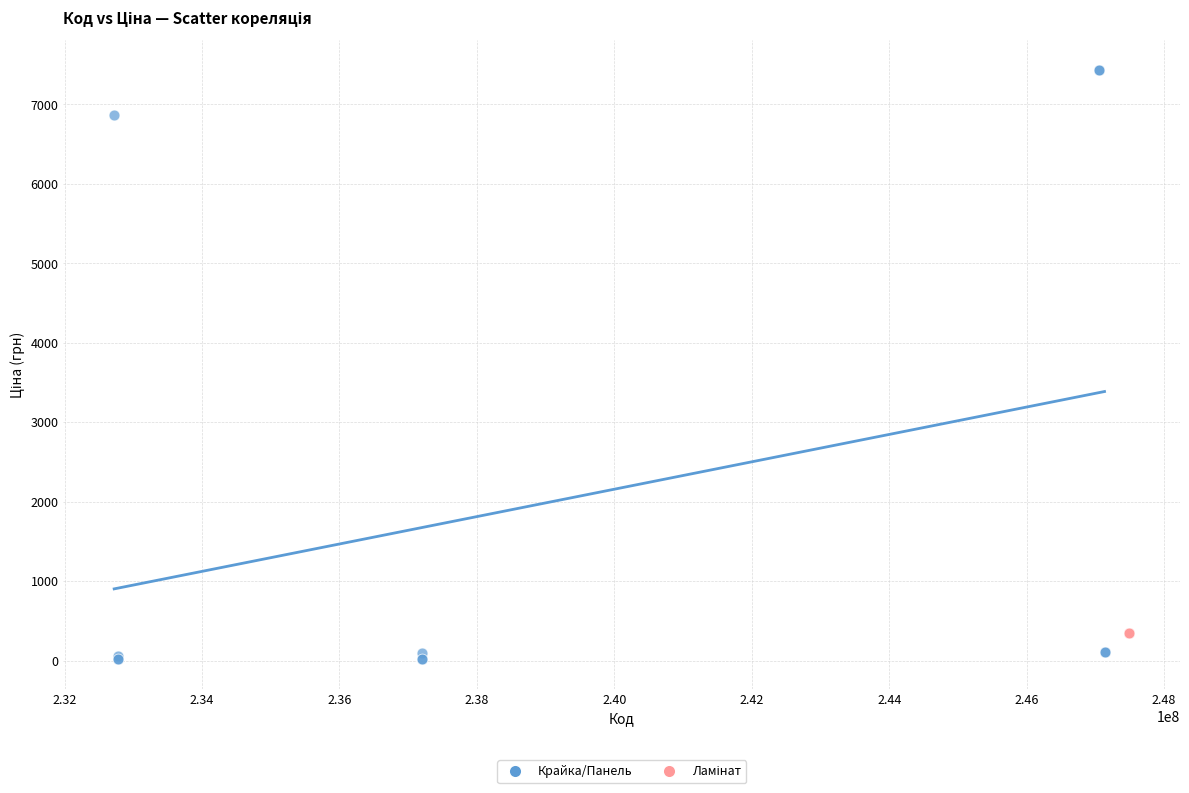

Which series reaches the minimum Y coordinate?

Крайка/Панель